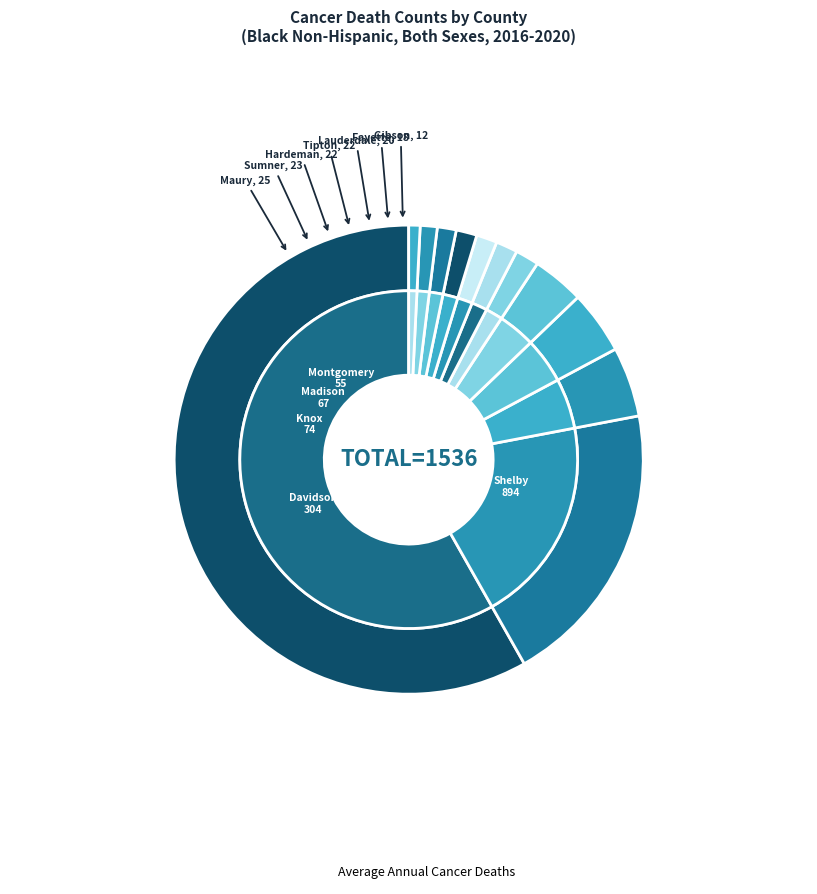

Count the number of slices in the pie.

12